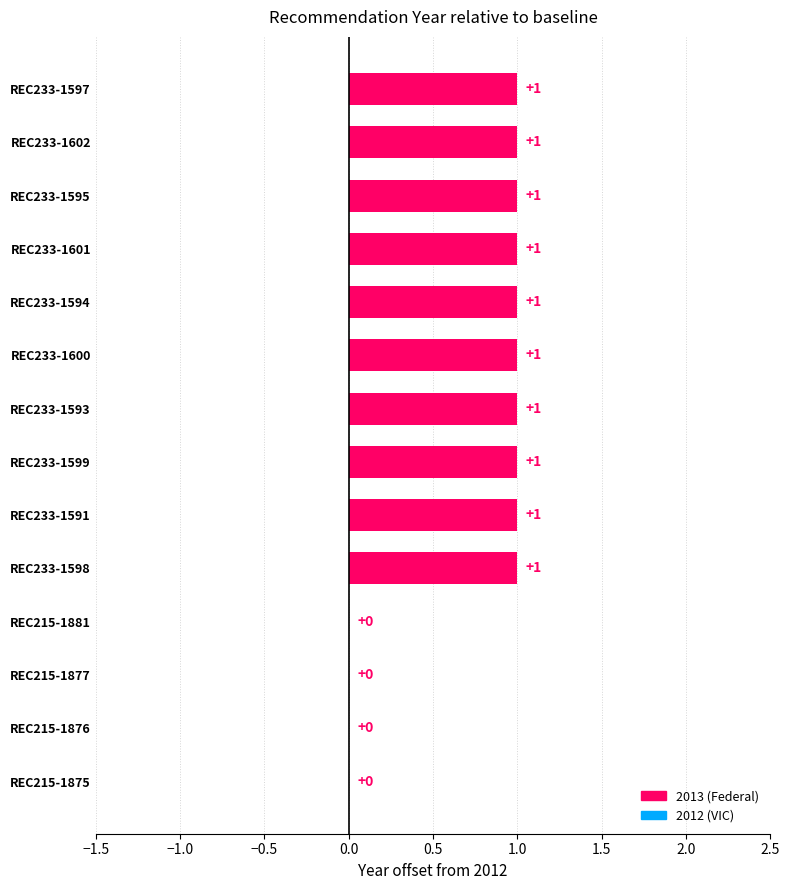

How many values are between 0 and 1?

14